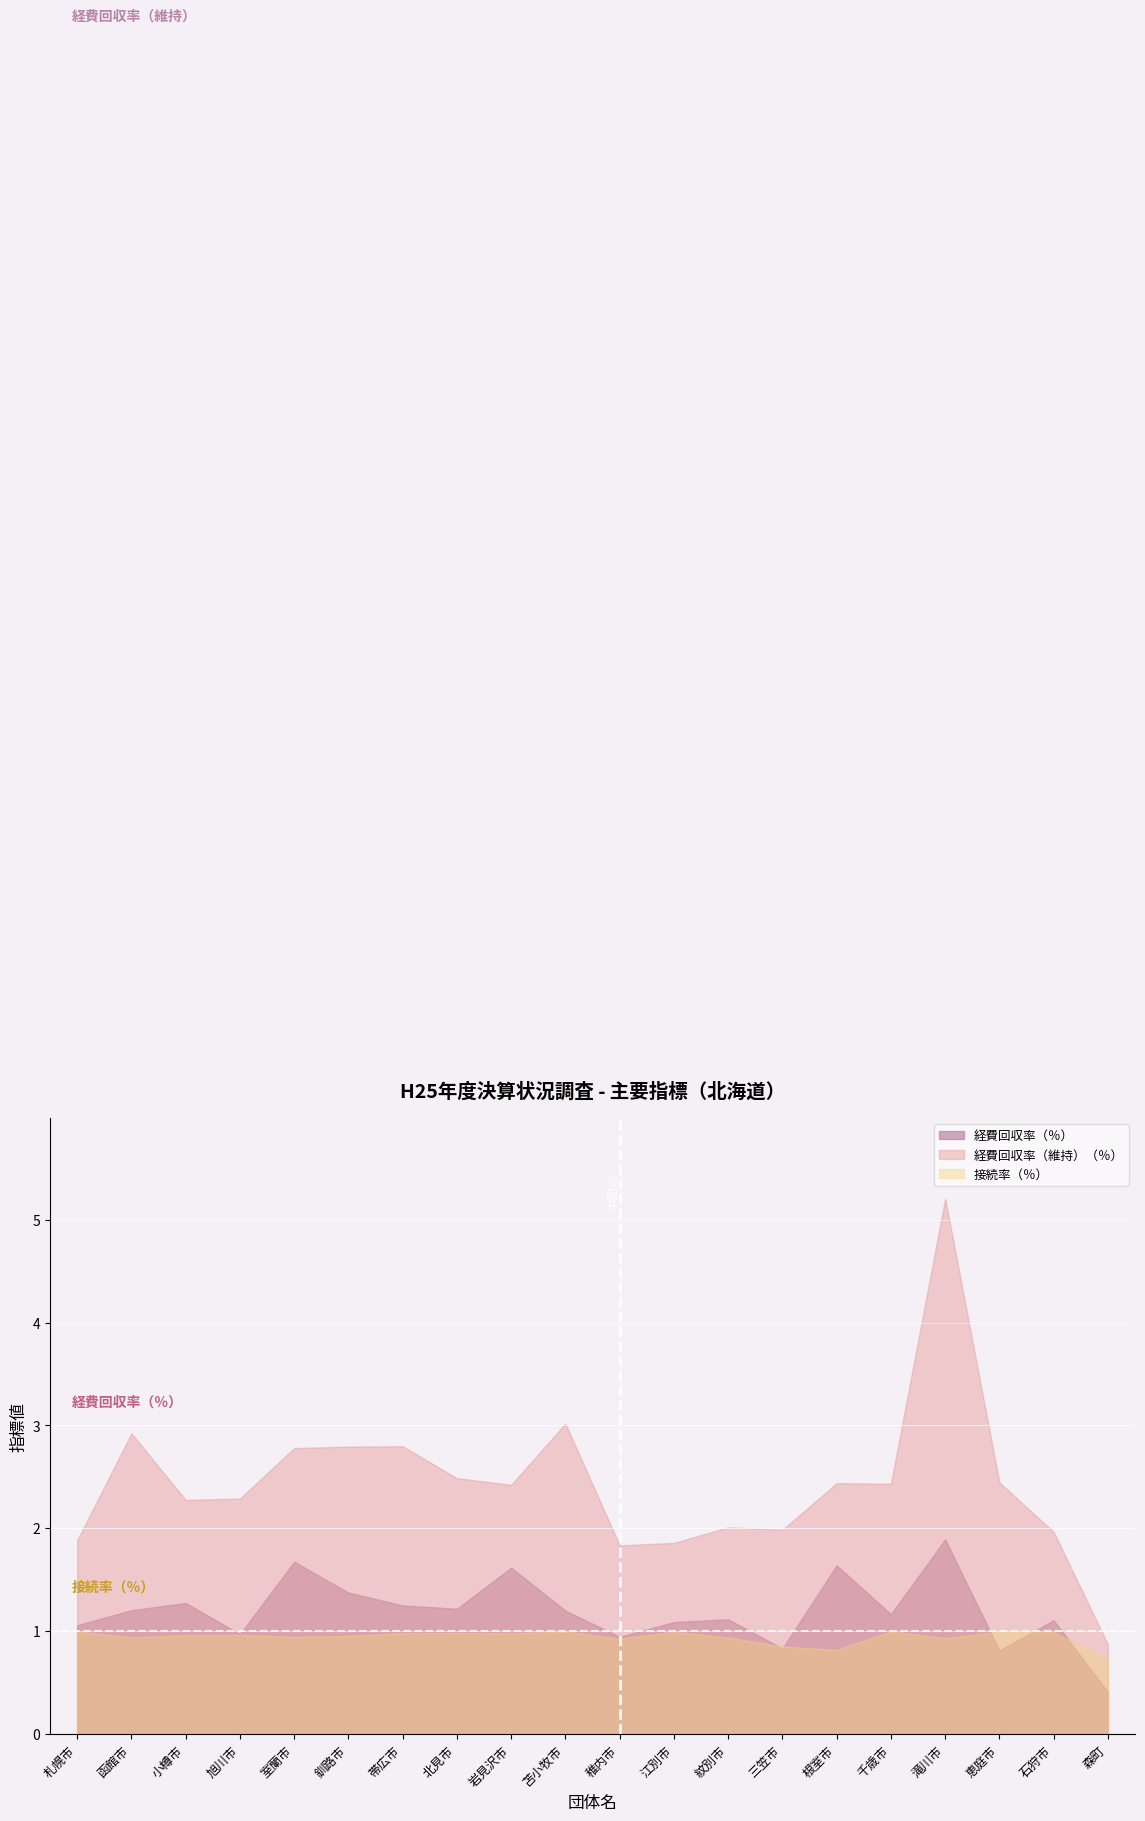

True or false: 経費回収率（維持）（％） and 接続率（％） intersect in this chart.

False